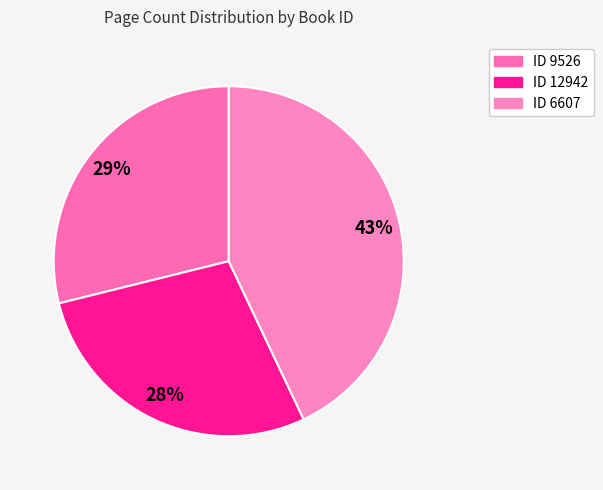

How many slices are in this pie chart?

3